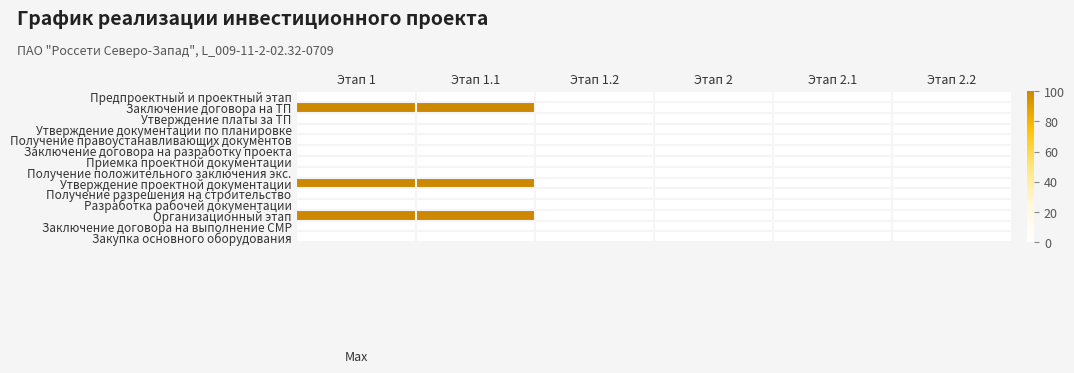

Reading left to right, list all the values displayed in this chart.

Предпроектный и проектный этап: Этап 1=0	Этап 1.1=0	Этап 1.2=0	Этап 2=0	Этап 2.1=0	Этап 2.2=0
Заключение договора на ТП: Этап 1=100	Этап 1.1=100	Этап 1.2=0	Этап 2=0	Этап 2.1=0	Этап 2.2=0
Утверждение платы за ТП: Этап 1=0	Этап 1.1=0	Этап 1.2=0	Этап 2=0	Этап 2.1=0	Этап 2.2=0
Утверждение документации по планировке: Этап 1=0	Этап 1.1=0	Этап 1.2=0	Этап 2=0	Этап 2.1=0	Этап 2.2=0
Получение правоустанавливающих документов: Этап 1=0	Этап 1.1=0	Этап 1.2=0	Этап 2=0	Этап 2.1=0	Этап 2.2=0
Заключение договора на разработку проекта: Этап 1=0	Этап 1.1=0	Этап 1.2=0	Этап 2=0	Этап 2.1=0	Этап 2.2=0
Приемка проектной документации: Этап 1=0	Этап 1.1=0	Этап 1.2=0	Этап 2=0	Этап 2.1=0	Этап 2.2=0
Получение положительного заключения экс.: Этап 1=0	Этап 1.1=0	Этап 1.2=0	Этап 2=0	Этап 2.1=0	Этап 2.2=0
Утверждение проектной документации: Этап 1=100	Этап 1.1=100	Этап 1.2=0	Этап 2=0	Этап 2.1=0	Этап 2.2=0
Получение разрешения на строительство: Этап 1=0	Этап 1.1=0	Этап 1.2=0	Этап 2=0	Этап 2.1=0	Этап 2.2=0
Разработка рабочей документации: Этап 1=0	Этап 1.1=0	Этап 1.2=0	Этап 2=0	Этап 2.1=0	Этап 2.2=0
Организационный этап: Этап 1=100	Этап 1.1=100	Этап 1.2=0	Этап 2=0	Этап 2.1=0	Этап 2.2=0
Заключение договора на выполнение СМР: Этап 1=0	Этап 1.1=0	Этап 1.2=0	Этап 2=0	Этап 2.1=0	Этап 2.2=0
Закупка основного оборудования: Этап 1=0	Этап 1.1=0	Этап 1.2=0	Этап 2=0	Этап 2.1=0	Этап 2.2=0